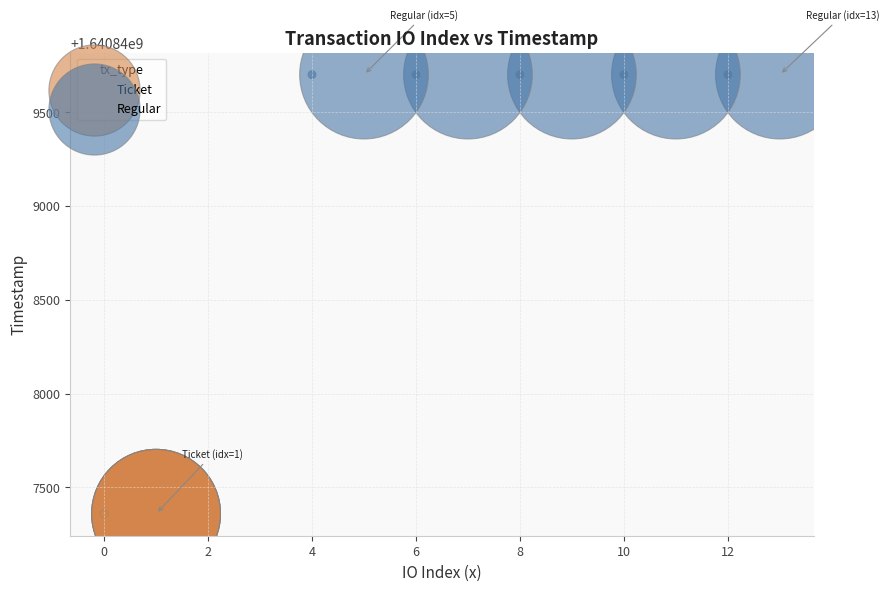

Which series reaches the maximum Y coordinate?

Regular